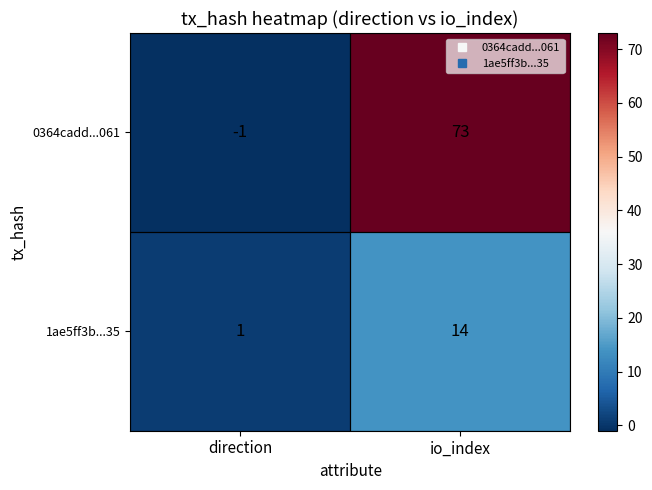

How many distinct data groups are displayed?

2